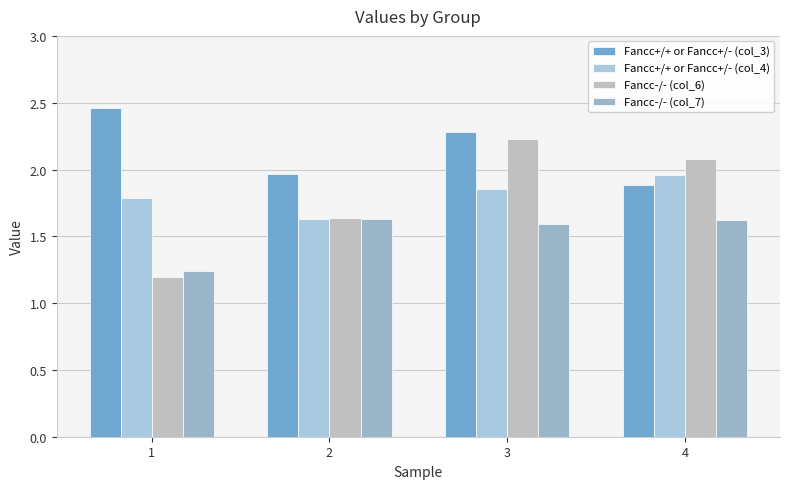

Which category has the lowest value across all series?

1